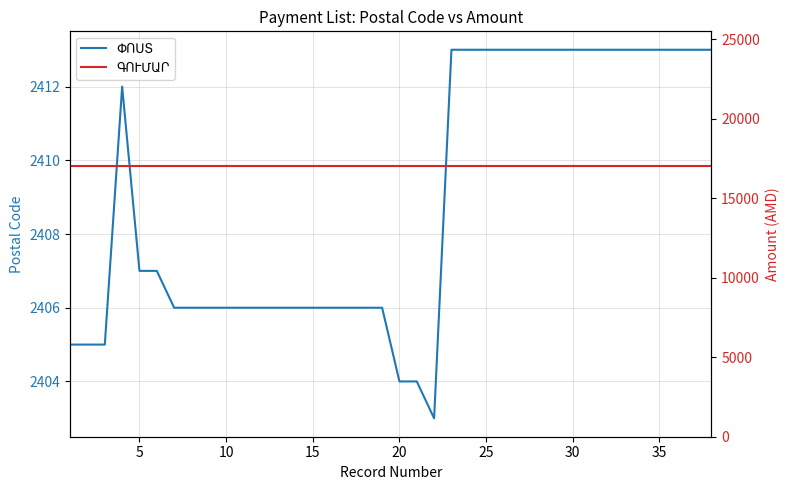

Is it true that ԳՈՒՄԱՐ equals 3966 at 36?

False